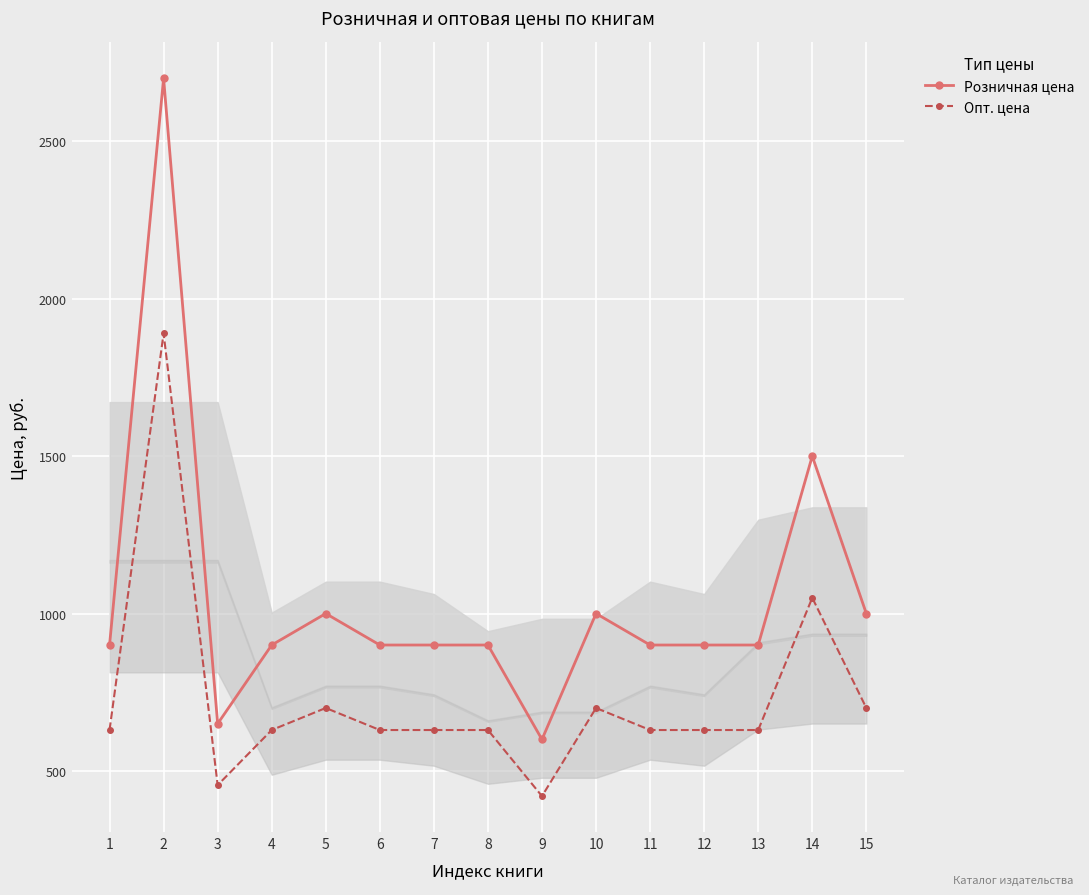

What is the total value across all series at 1?

1530